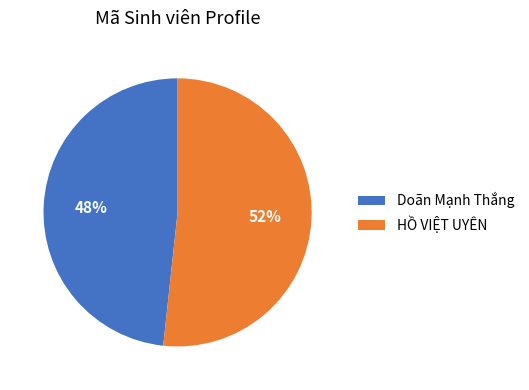

Approximately how many times larger is the value at HỒ VIỆT UYÊN compared to Doãn Mạnh Thắng?

1.1